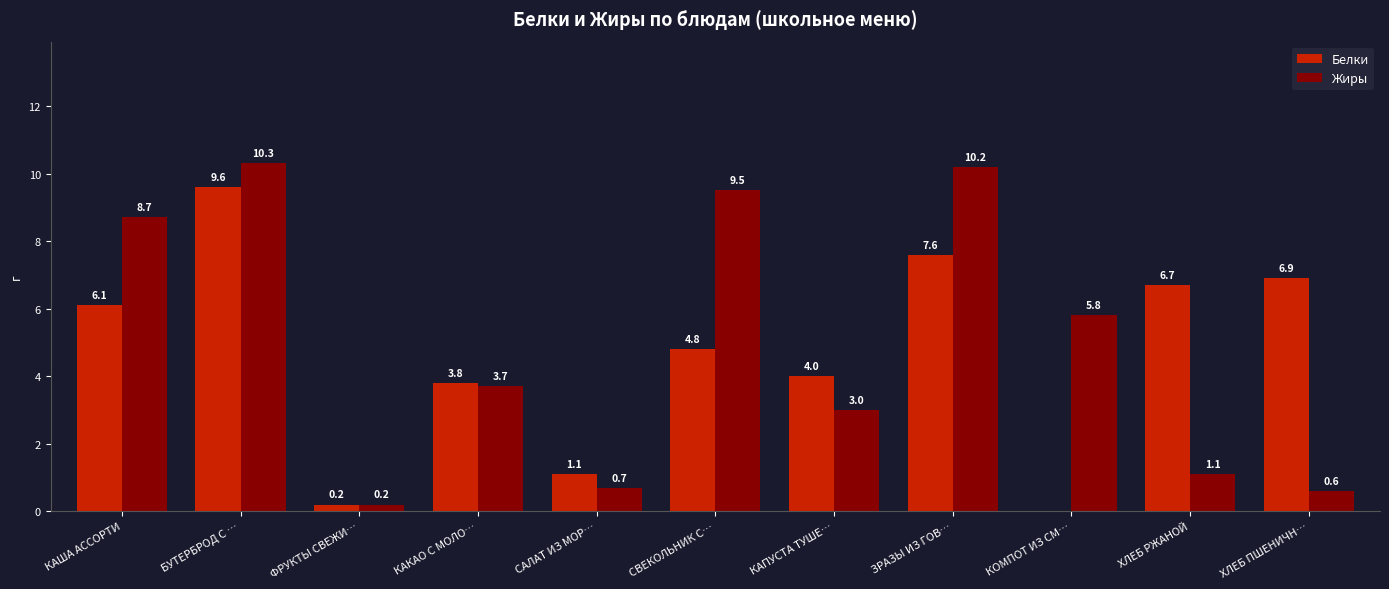

Reading left to right, transcribe all the data shown in this chart.

Белки: КАША АССОРТИ=6.1	БУТЕРБРОД С …=9.6	ФРУКТЫ СВЕЖИ…=0.2	КАКАО С МОЛО…=3.8	САЛАТ ИЗ МОР…=1.1	СВЕКОЛЬНИК С…=4.8	КАПУСТА ТУШЕ…=4.0	ЗРАЗЫ ИЗ ГОВ…=7.6	КОМПОТ ИЗ СМ…=0.0	ХЛЕБ РЖАНОЙ=6.7	ХЛЕБ ПШЕНИЧН…=6.9
Жиры: КАША АССОРТИ=8.7	БУТЕРБРОД С …=10.3	ФРУКТЫ СВЕЖИ…=0.2	КАКАО С МОЛО…=3.7	САЛАТ ИЗ МОР…=0.7	СВЕКОЛЬНИК С…=9.5	КАПУСТА ТУШЕ…=3.0	ЗРАЗЫ ИЗ ГОВ…=10.2	КОМПОТ ИЗ СМ…=5.8	ХЛЕБ РЖАНОЙ=1.1	ХЛЕБ ПШЕНИЧН…=0.6